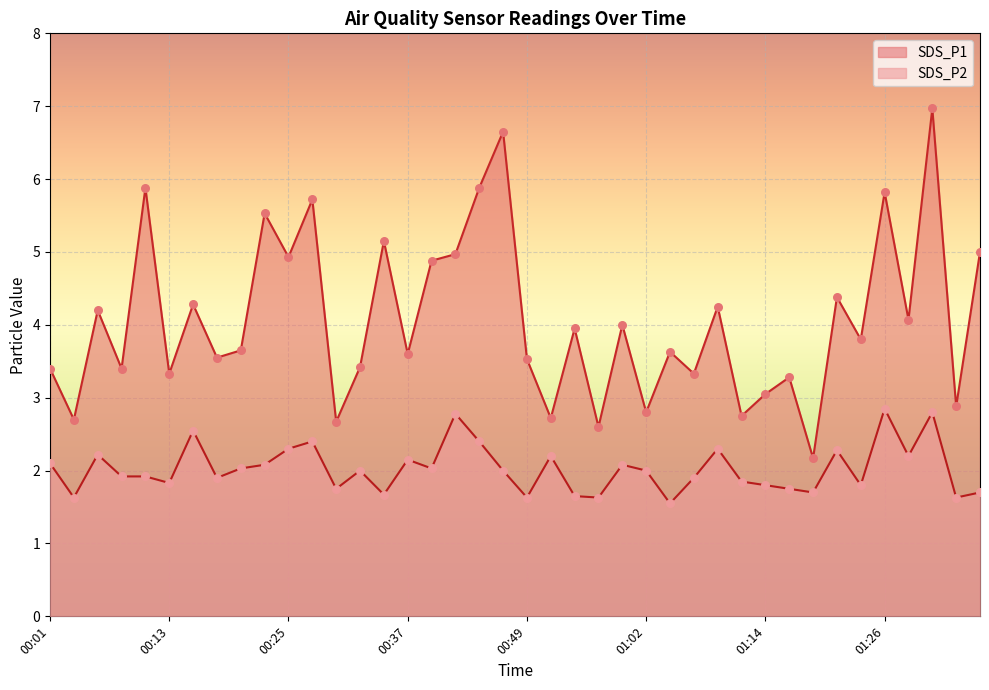

At which category is the sum across all series the highest?

01:31